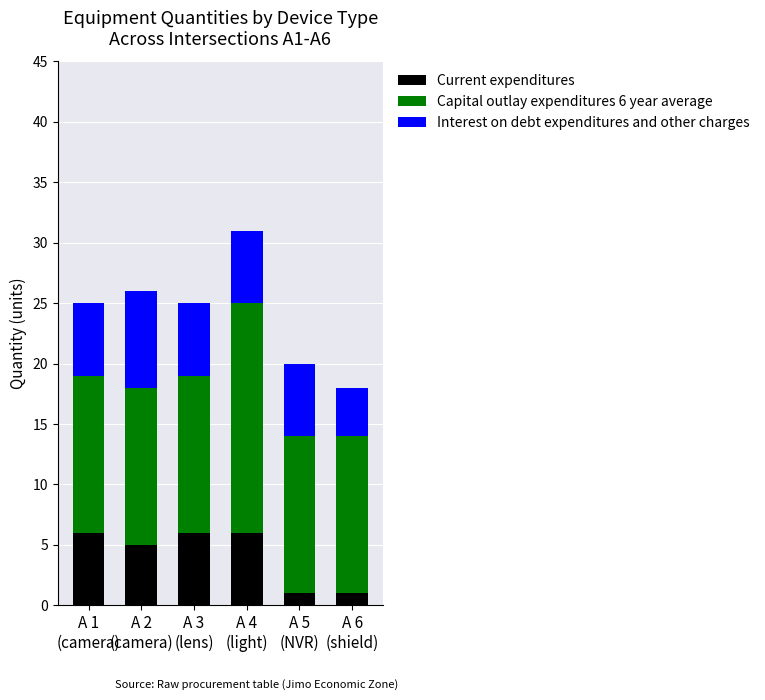

What are all the series names shown in the legend?

Current expenditures, Capital outlay expenditures 6 year average, Interest on debt expenditures and other charges